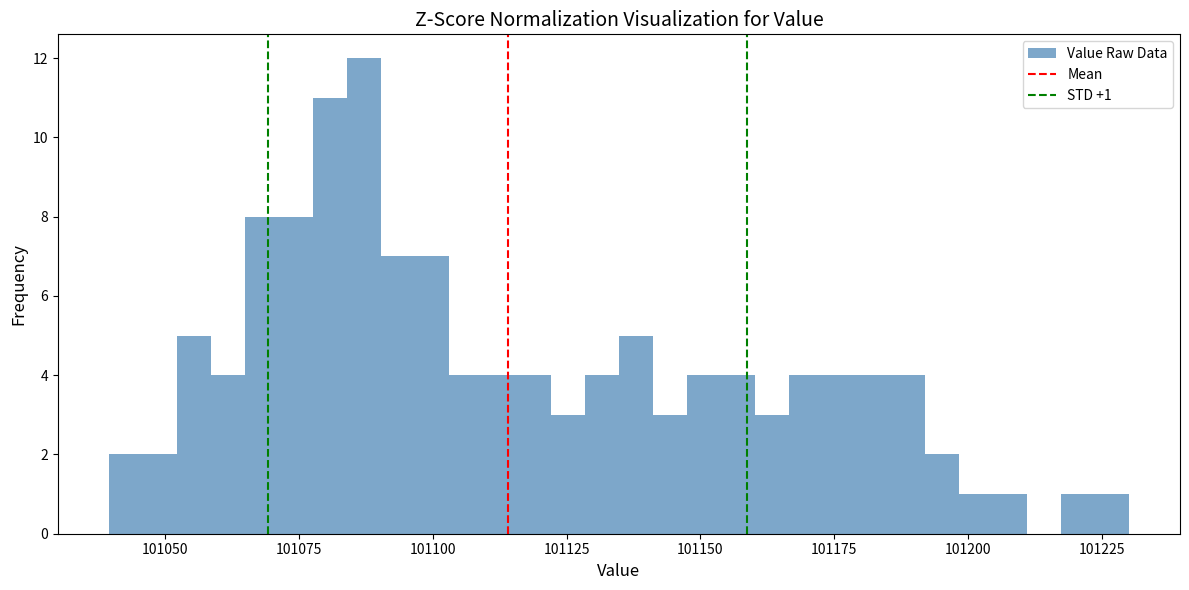

Around what value on the x-axis is the tallest bar? Give the approximate position of its centre, as read against the axis.

101085